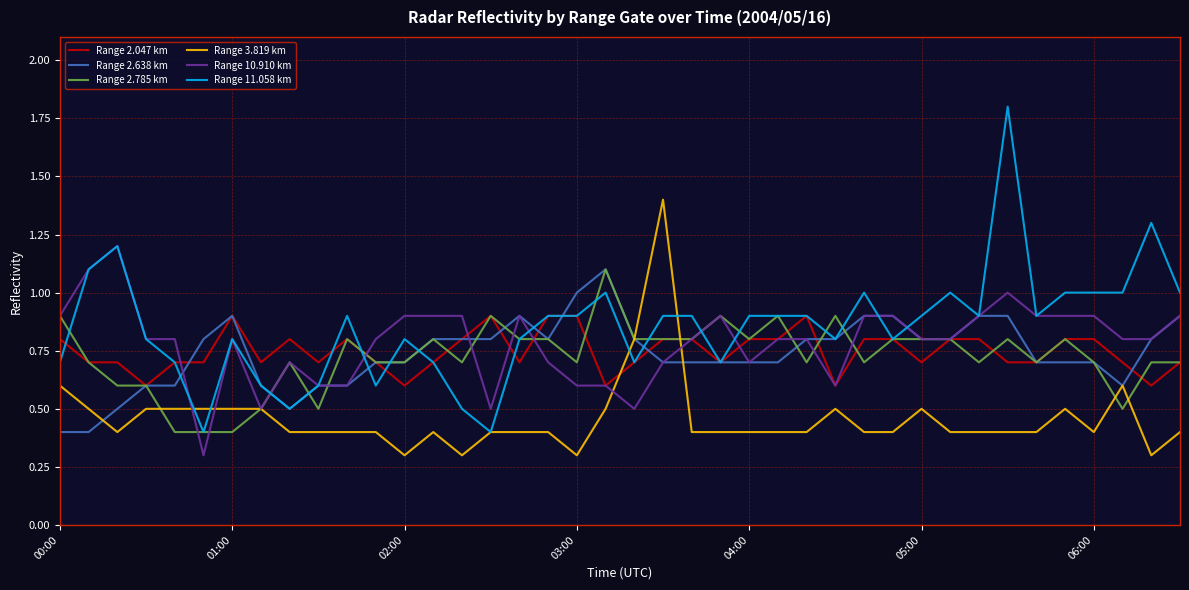

What is the maximum value for Range 2.638 km?

1.1